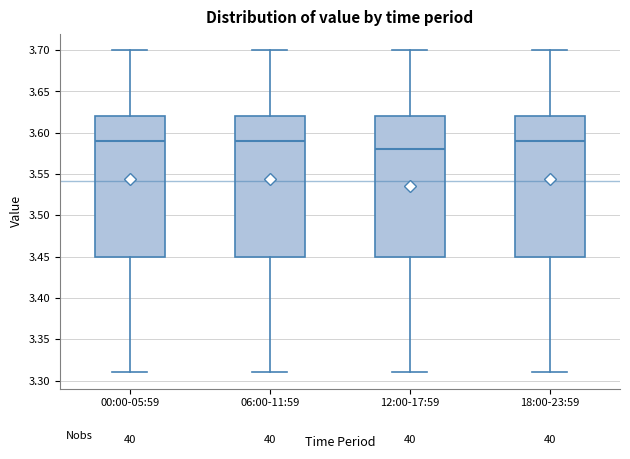

Where does the upper whisker of the box for 00:00-05:59 end on the y-axis? The values are not printed on the chart, so give them approximately, as read against the axis.

3.70